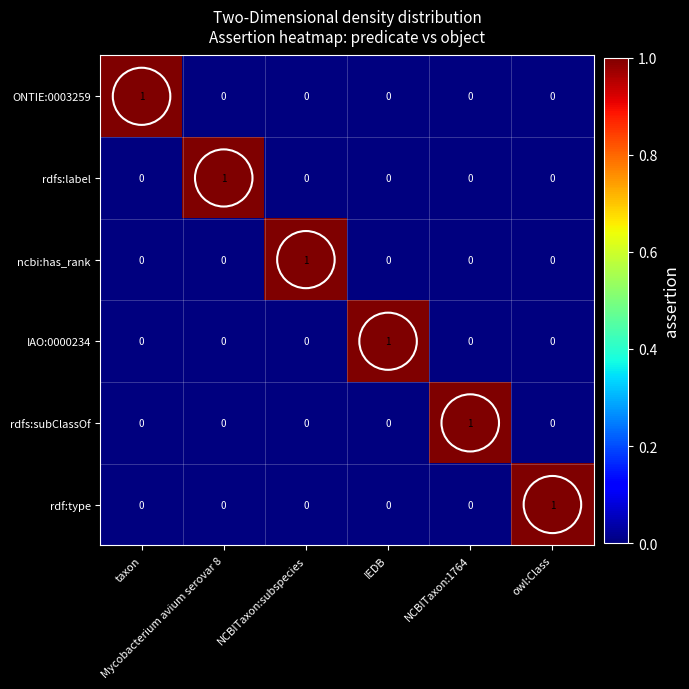

At how many categories does at least one series exceed 0?

6